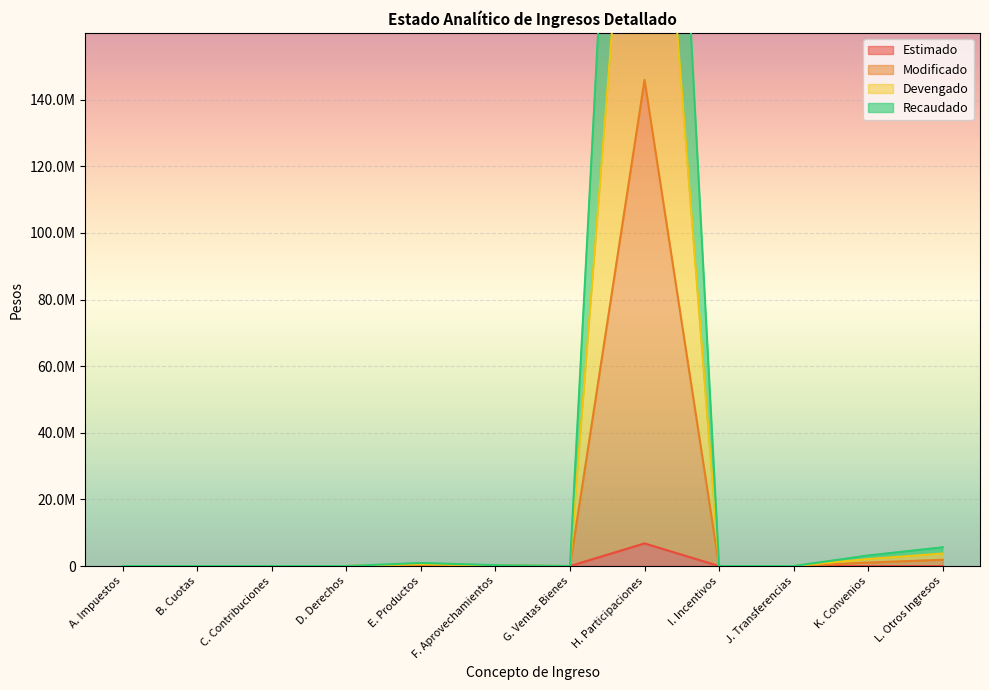

What position from the right is B. Cuotas?

11